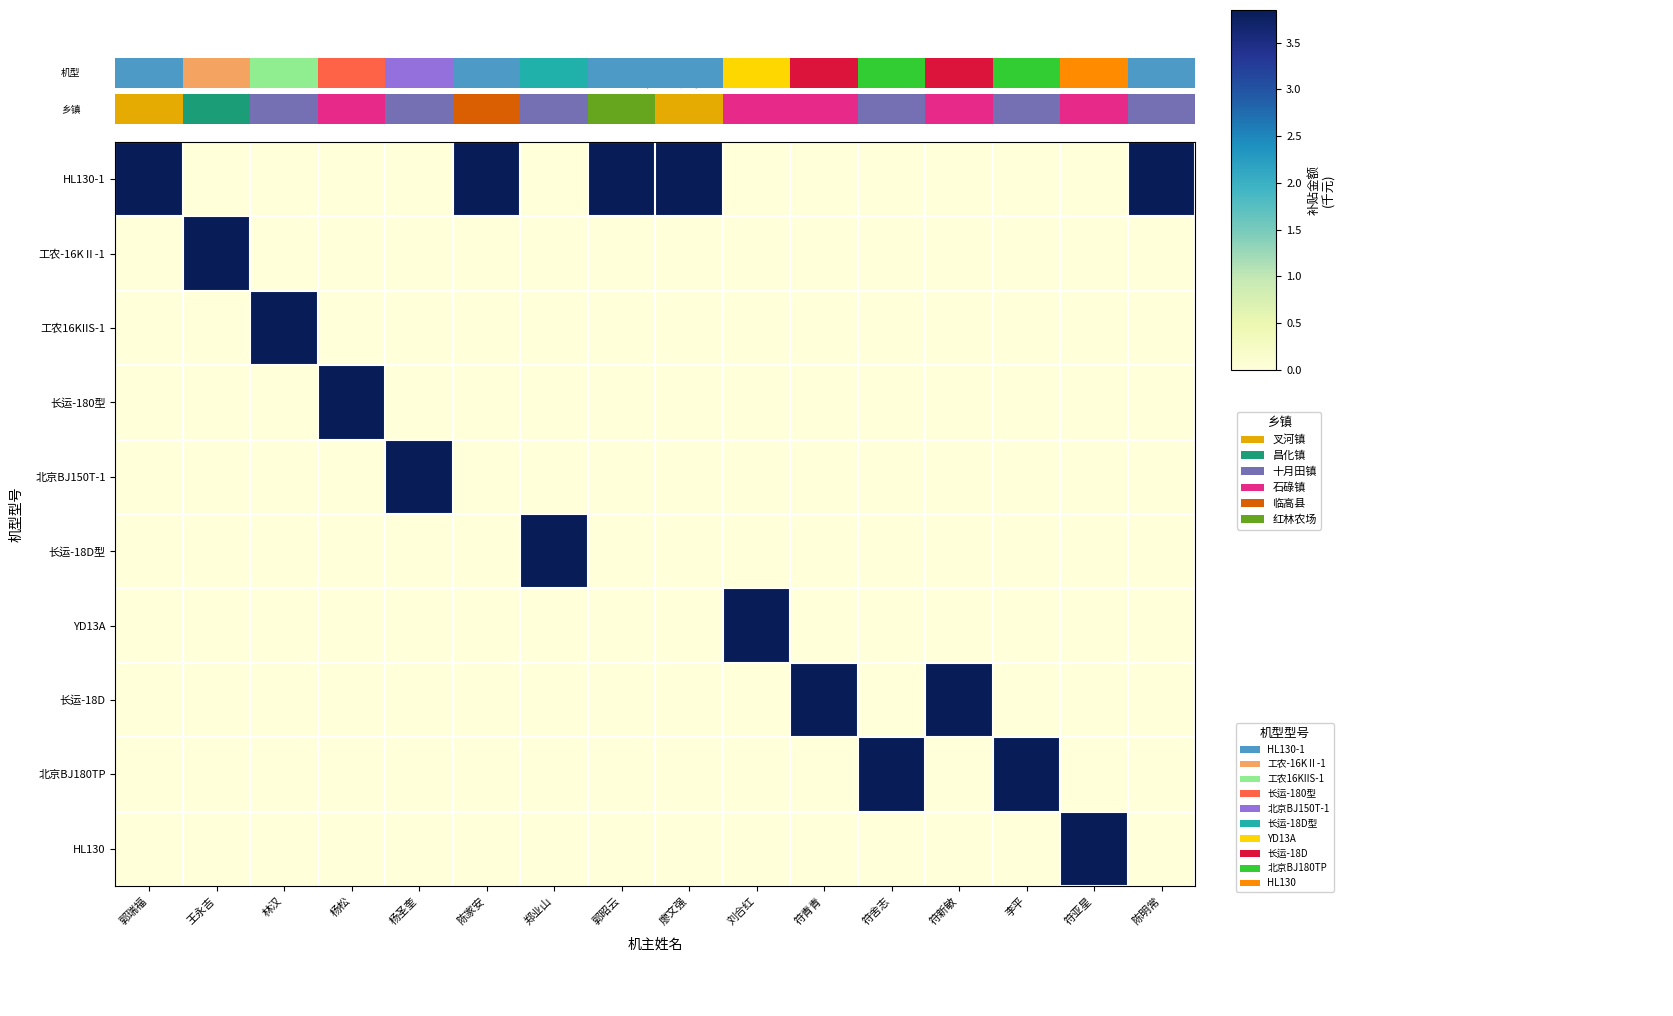

Reading right to left, what are all the values shown in this chart?

HL130-1: 陈明常=3.9	符亚星=0.0	李平=0.0	符新敏=0.0	符舍志=0.0	符青青=0.0	刘合红=0.0	廖文强=3.9	郭昭云=3.9	郑业山=0.0	陈家安=3.9	杨圣奎=0.0	杨松=0.0	林汉=0.0	王永吉=0.0	郭瑞福=3.9
工农-16KⅡ-1: 陈明常=0.0	符亚星=0.0	李平=0.0	符新敏=0.0	符舍志=0.0	符青青=0.0	刘合红=0.0	廖文强=0.0	郭昭云=0.0	郑业山=0.0	陈家安=0.0	杨圣奎=0.0	杨松=0.0	林汉=0.0	王永吉=3.9	郭瑞福=0.0
工农16KIIS-1: 陈明常=0.0	符亚星=0.0	李平=0.0	符新敏=0.0	符舍志=0.0	符青青=0.0	刘合红=0.0	廖文强=0.0	郭昭云=0.0	郑业山=0.0	陈家安=0.0	杨圣奎=0.0	杨松=0.0	林汉=3.9	王永吉=0.0	郭瑞福=0.0
长运-180型: 陈明常=0.0	符亚星=0.0	李平=0.0	符新敏=0.0	符舍志=0.0	符青青=0.0	刘合红=0.0	廖文强=0.0	郭昭云=0.0	郑业山=0.0	陈家安=0.0	杨圣奎=0.0	杨松=3.9	林汉=0.0	王永吉=0.0	郭瑞福=0.0
北京BJ150T-1: 陈明常=0.0	符亚星=0.0	李平=0.0	符新敏=0.0	符舍志=0.0	符青青=0.0	刘合红=0.0	廖文强=0.0	郭昭云=0.0	郑业山=0.0	陈家安=0.0	杨圣奎=3.9	杨松=0.0	林汉=0.0	王永吉=0.0	郭瑞福=0.0
长运-18D型: 陈明常=0.0	符亚星=0.0	李平=0.0	符新敏=0.0	符舍志=0.0	符青青=0.0	刘合红=0.0	廖文强=0.0	郭昭云=0.0	郑业山=3.9	陈家安=0.0	杨圣奎=0.0	杨松=0.0	林汉=0.0	王永吉=0.0	郭瑞福=0.0
YD13A: 陈明常=0.0	符亚星=0.0	李平=0.0	符新敏=0.0	符舍志=0.0	符青青=0.0	刘合红=3.9	廖文强=0.0	郭昭云=0.0	郑业山=0.0	陈家安=0.0	杨圣奎=0.0	杨松=0.0	林汉=0.0	王永吉=0.0	郭瑞福=0.0
长运-18D: 陈明常=0.0	符亚星=0.0	李平=0.0	符新敏=3.9	符舍志=0.0	符青青=3.9	刘合红=0.0	廖文强=0.0	郭昭云=0.0	郑业山=0.0	陈家安=0.0	杨圣奎=0.0	杨松=0.0	林汉=0.0	王永吉=0.0	郭瑞福=0.0
北京BJ180TP: 陈明常=0.0	符亚星=0.0	李平=3.9	符新敏=0.0	符舍志=3.9	符青青=0.0	刘合红=0.0	廖文强=0.0	郭昭云=0.0	郑业山=0.0	陈家安=0.0	杨圣奎=0.0	杨松=0.0	林汉=0.0	王永吉=0.0	郭瑞福=0.0
HL130: 陈明常=0.0	符亚星=3.9	李平=0.0	符新敏=0.0	符舍志=0.0	符青青=0.0	刘合红=0.0	廖文强=0.0	郭昭云=0.0	郑业山=0.0	陈家安=0.0	杨圣奎=0.0	杨松=0.0	林汉=0.0	王永吉=0.0	郭瑞福=0.0